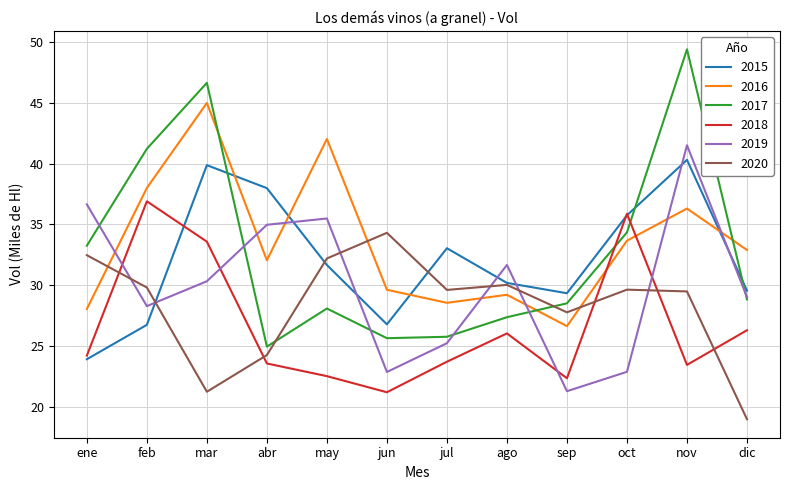

At which category is the sum across all series the highest?

nov